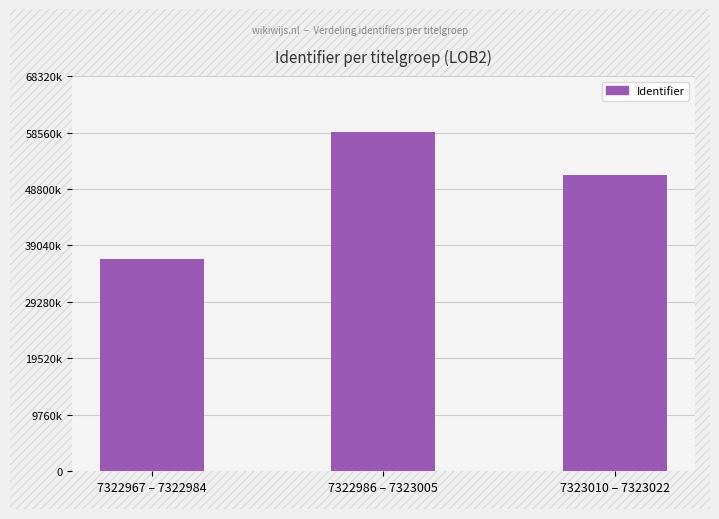

What position from the right is 7322986 – 7323005?

2